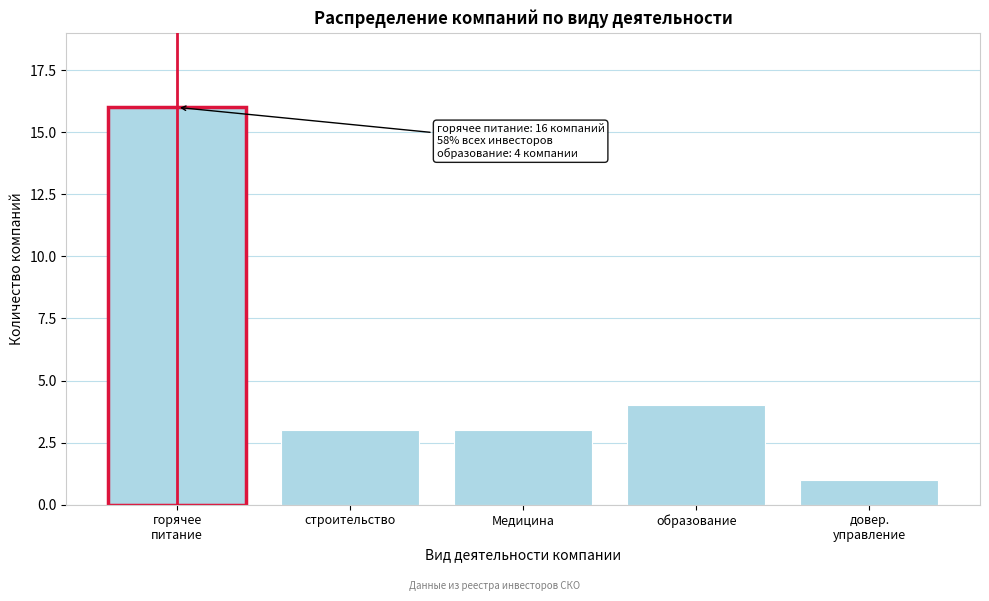

Reading left to right, what are all the values shown in this chart?

16	3	3	4	1